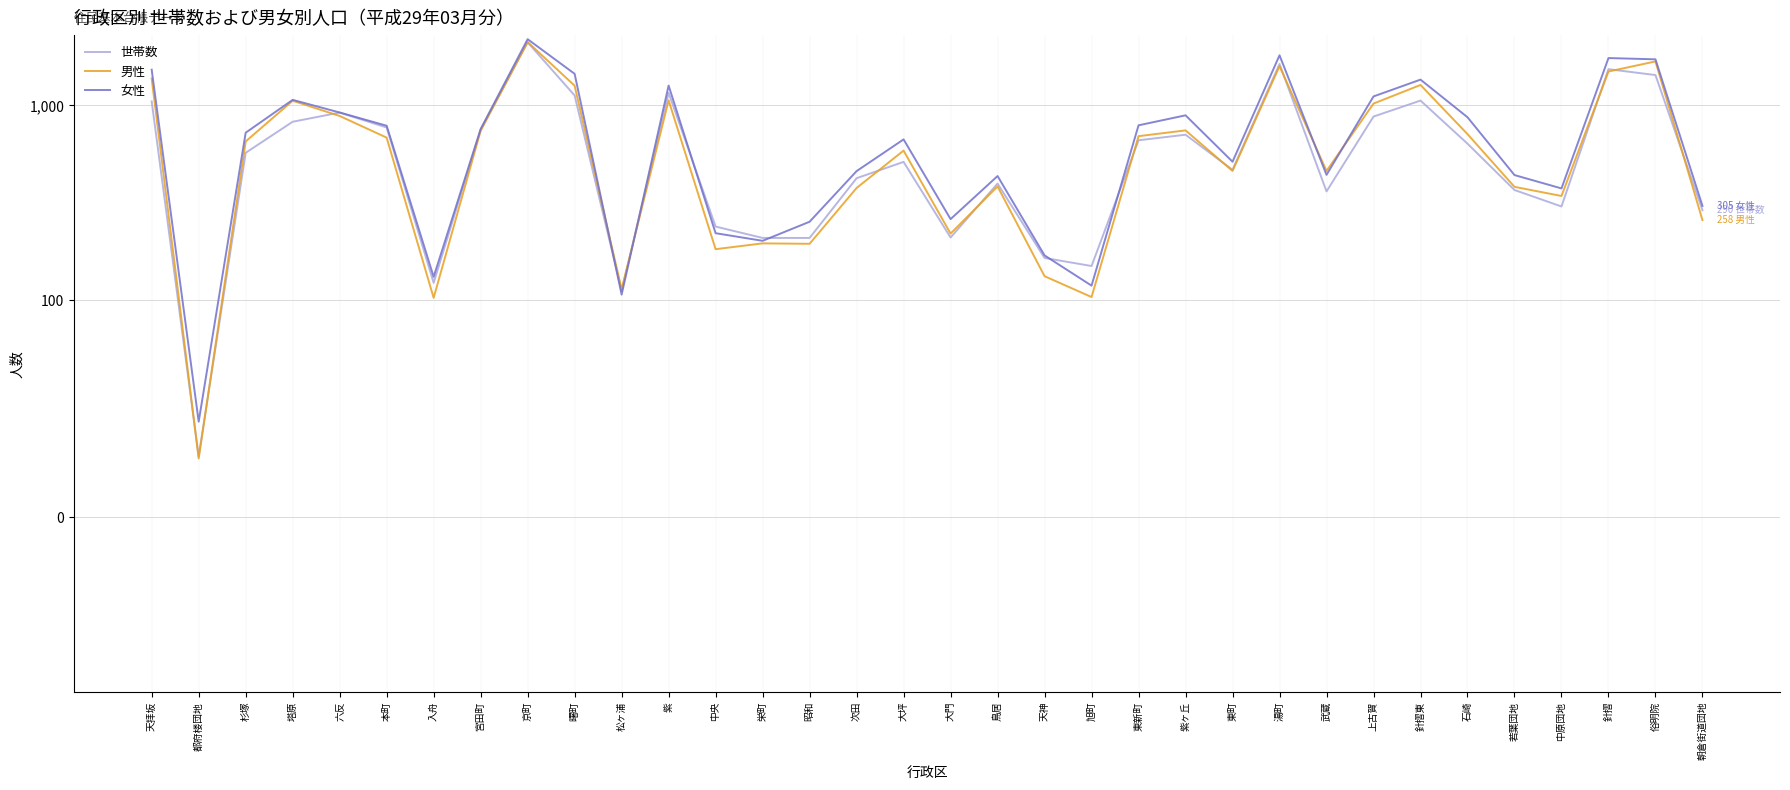

What is the value of the 世帯数 point at the 30th from the left?

368